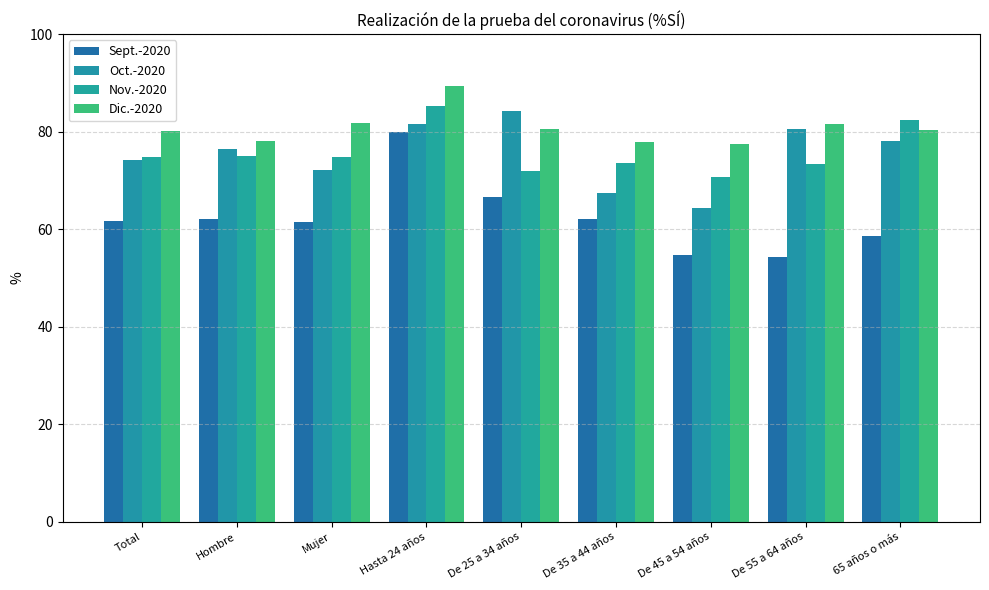

List the labels in order of Nov.-2020 value, largest first.

Hasta 24 años, 65 años o más, Hombre, Total, Mujer, De 35 a 44 años, De 55 a 64 años, De 25 a 34 años, De 45 a 54 años